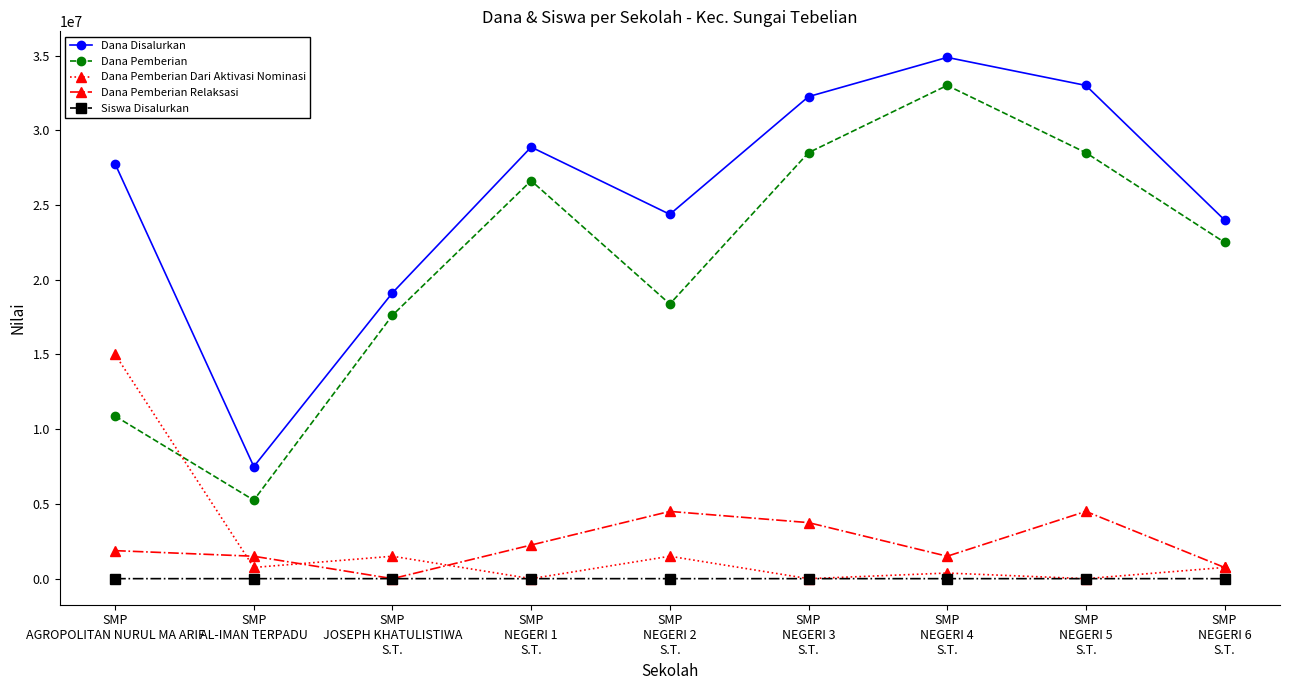

True or false: Dana Pemberian Relaksasi has more than 0 points higher than both neighbors.

True